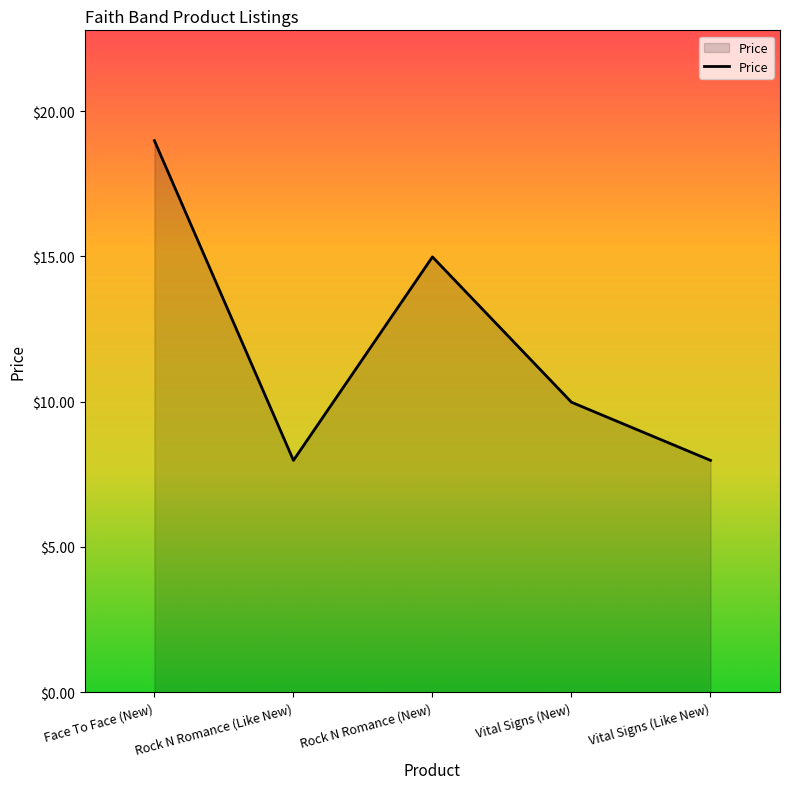

Reading right to left, list all the values displayed in this chart.

8.0	10.0	15.0	8.0	19.0